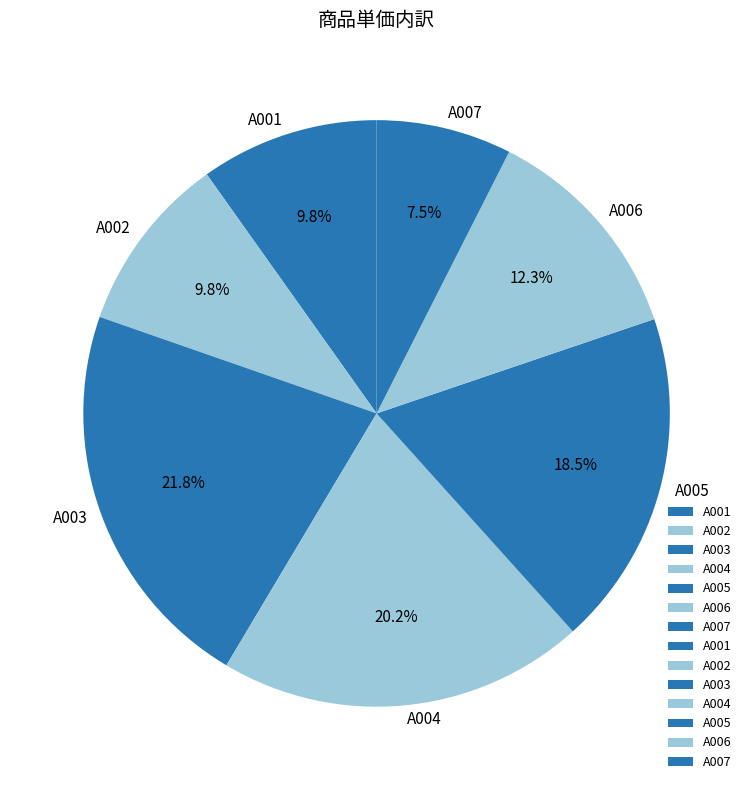

To the nearest percent, what is the difference between the A003 and A007 slice percentages?

14%